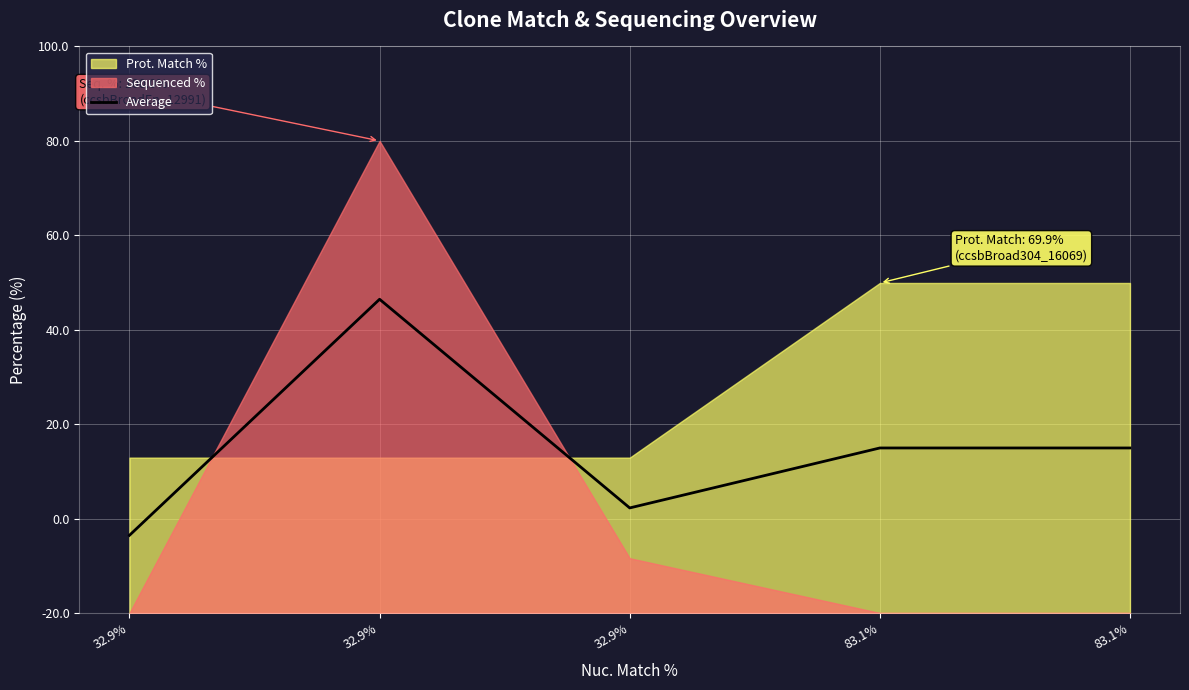

True or false: the data has more than 2 interior local peaks.

False